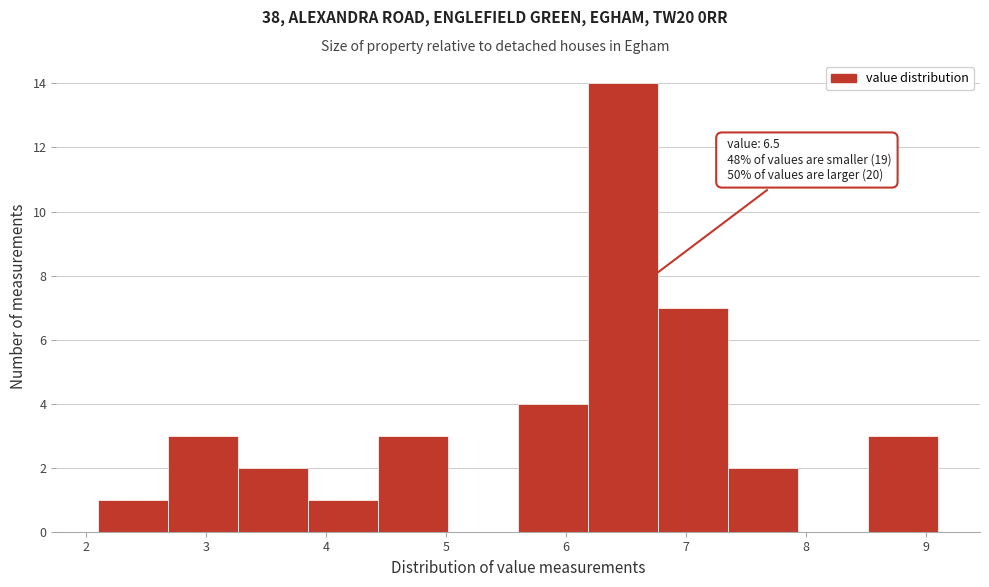

Over which range of the x-axis is the bar tallest?

6.2 to 6.8